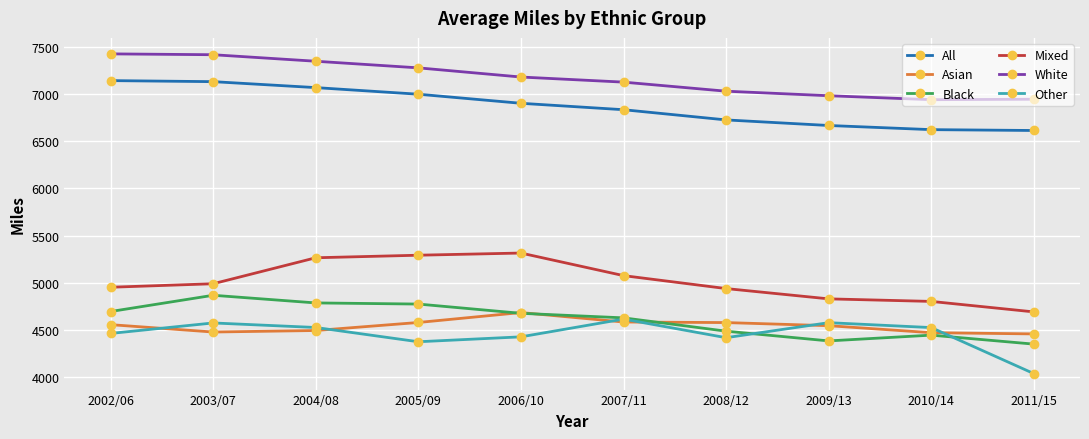

Where is the first local maximum for Black?

2003/07